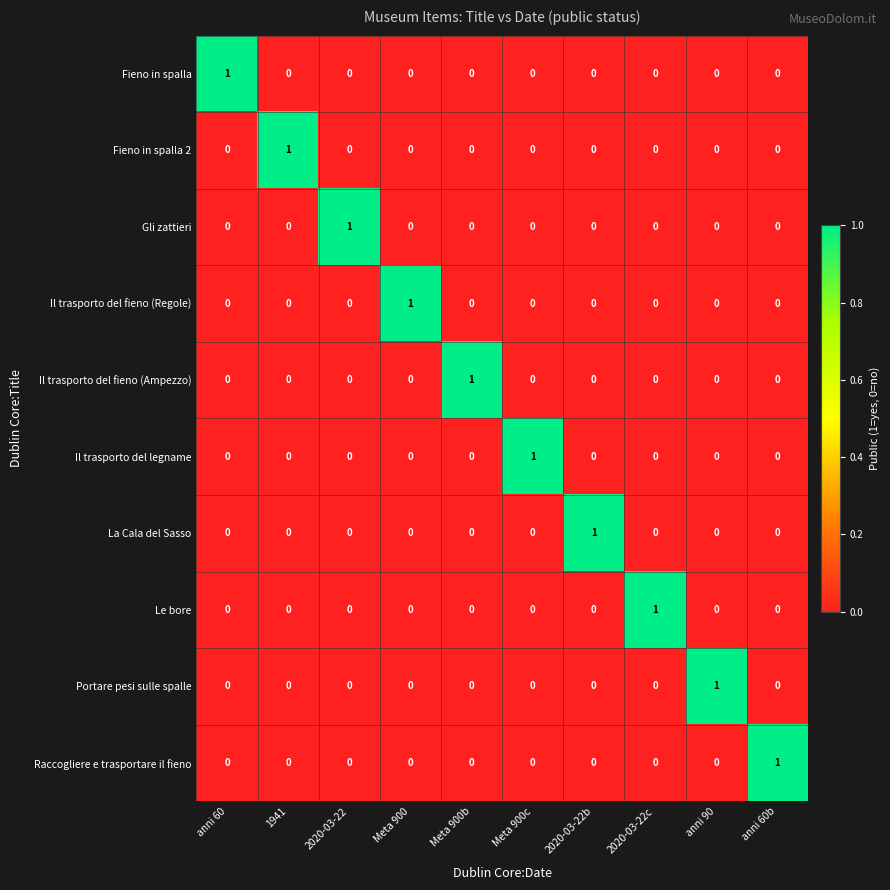

How many categories are shown in the chart?

10